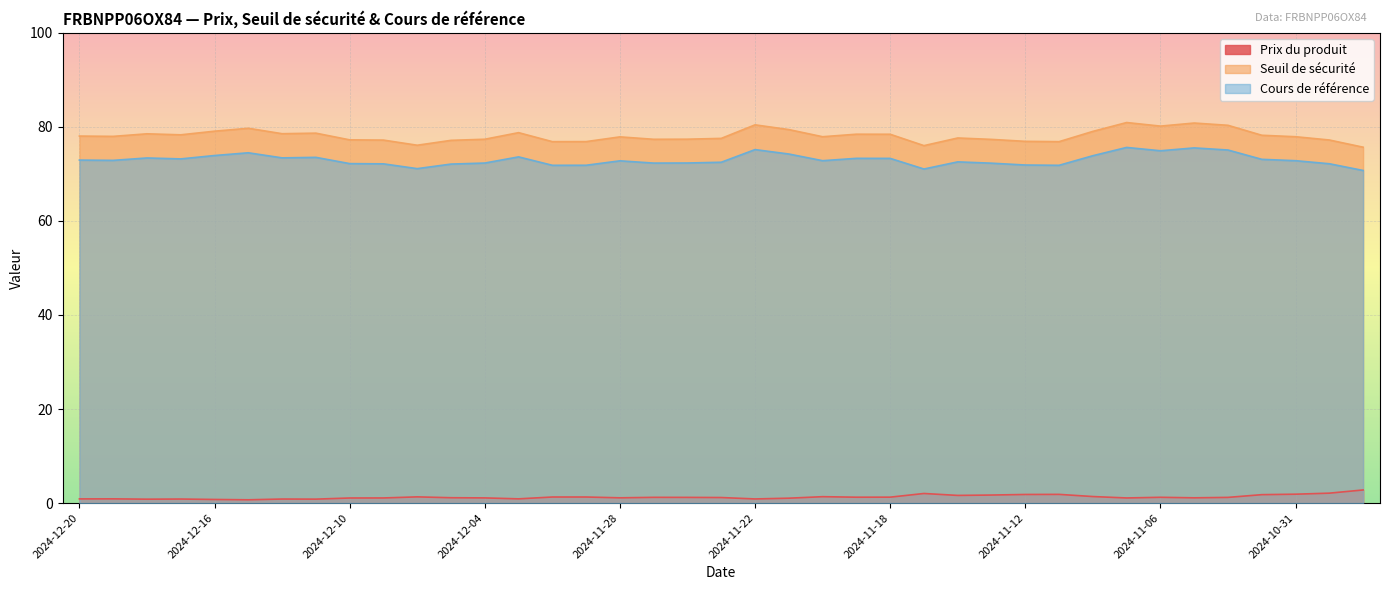

What position from the right is 2024-12-02?

25